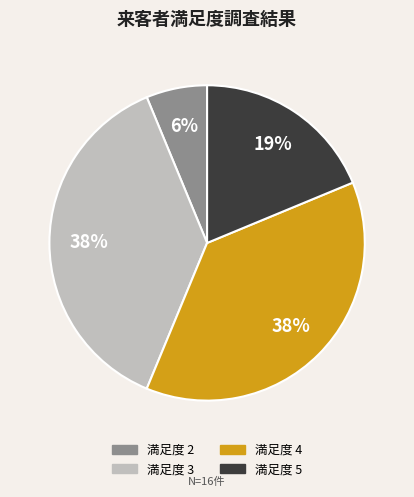

Is there a majority slice in this chart?

No